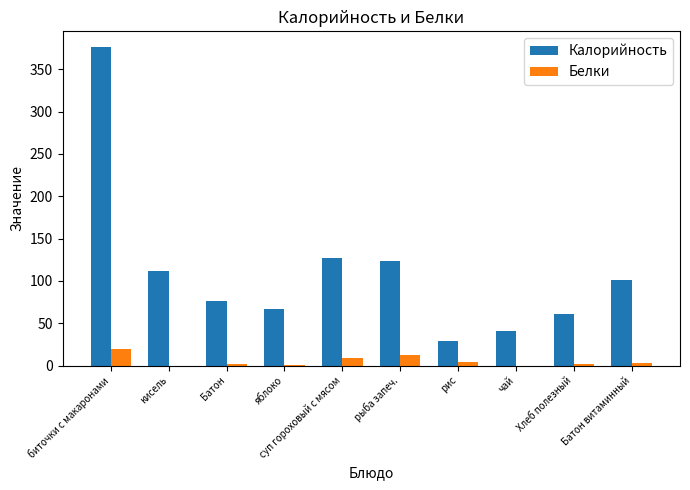

What is the highest value of the Калорийность series?

376